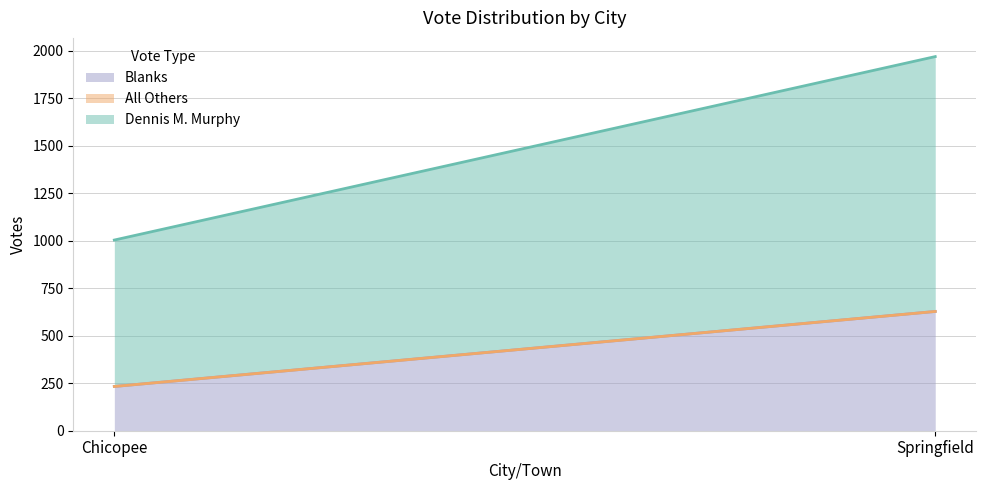

What is the label of the 1st point from the right?

Springfield